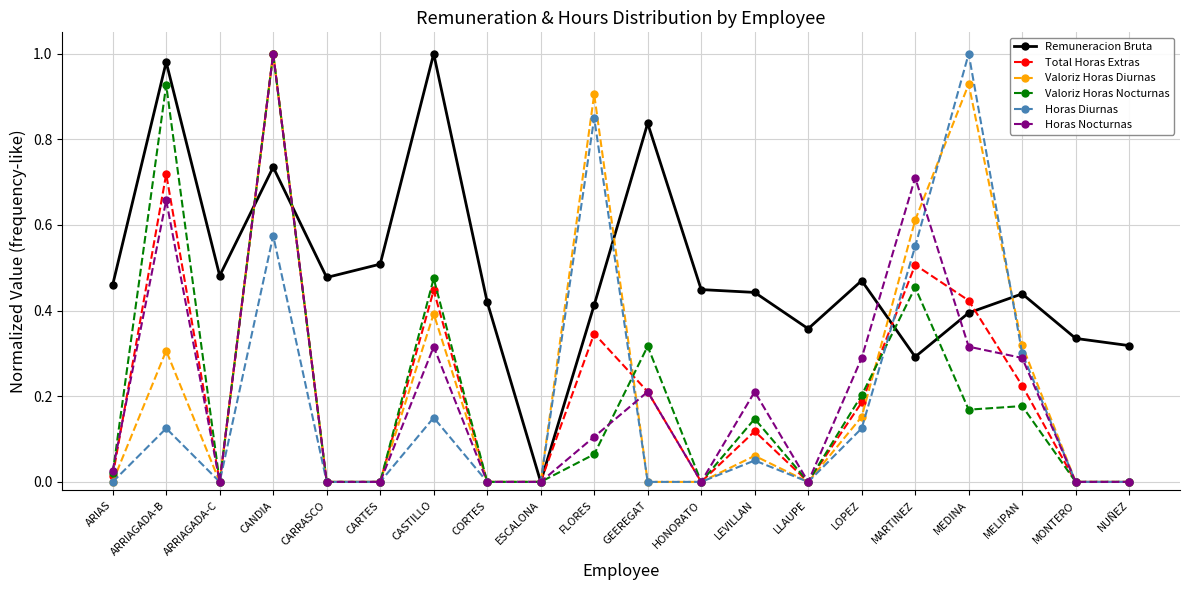

How many distinct data groups are displayed?

6